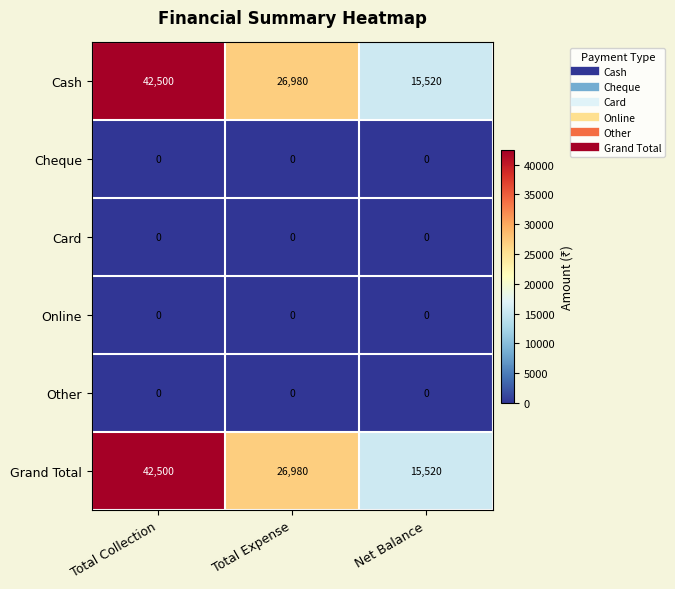

Which category has the highest value across all series?

Total Collection